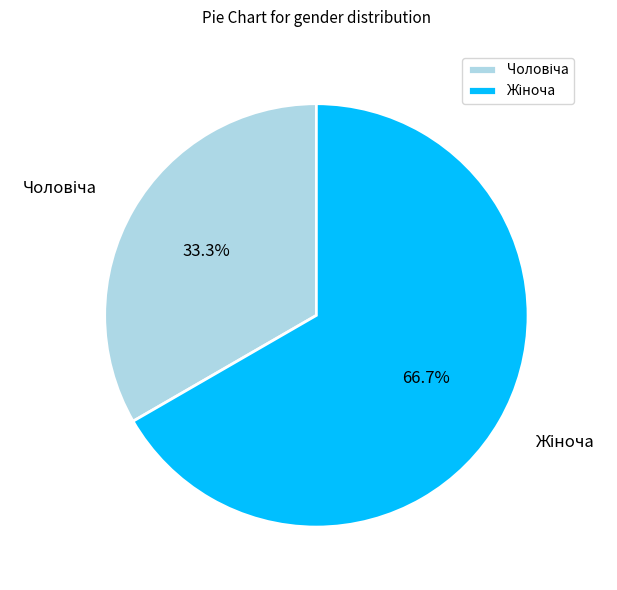

Is there a majority slice in this chart?

Yes